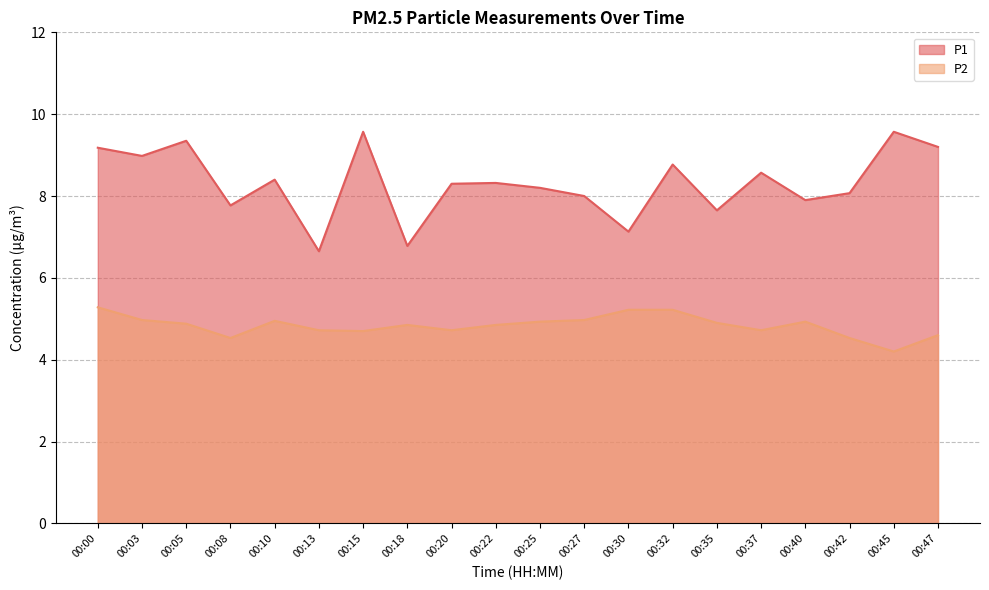

What is the spread (max minus min) of values at 00:27?

3.0